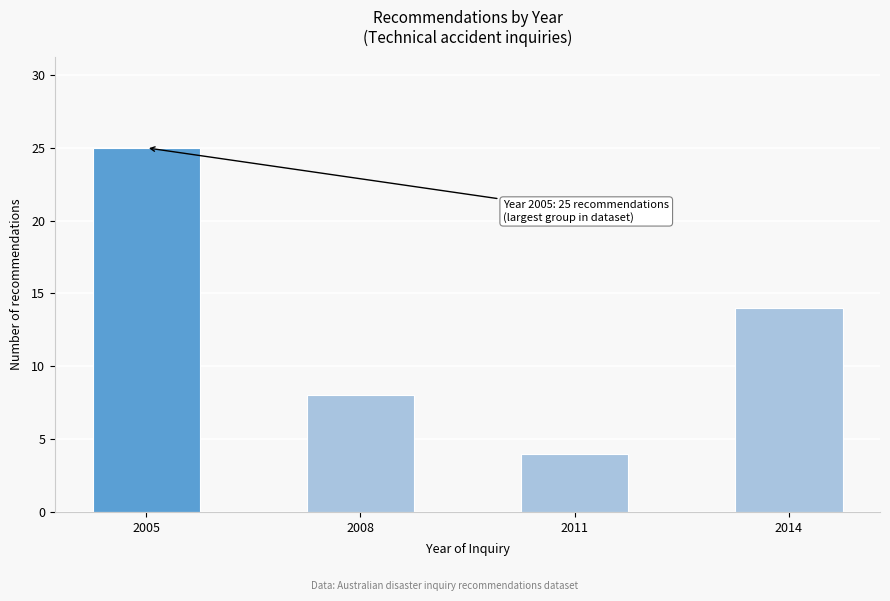

Reading left to right, what are all the values shown in this chart?

25	8	4	14